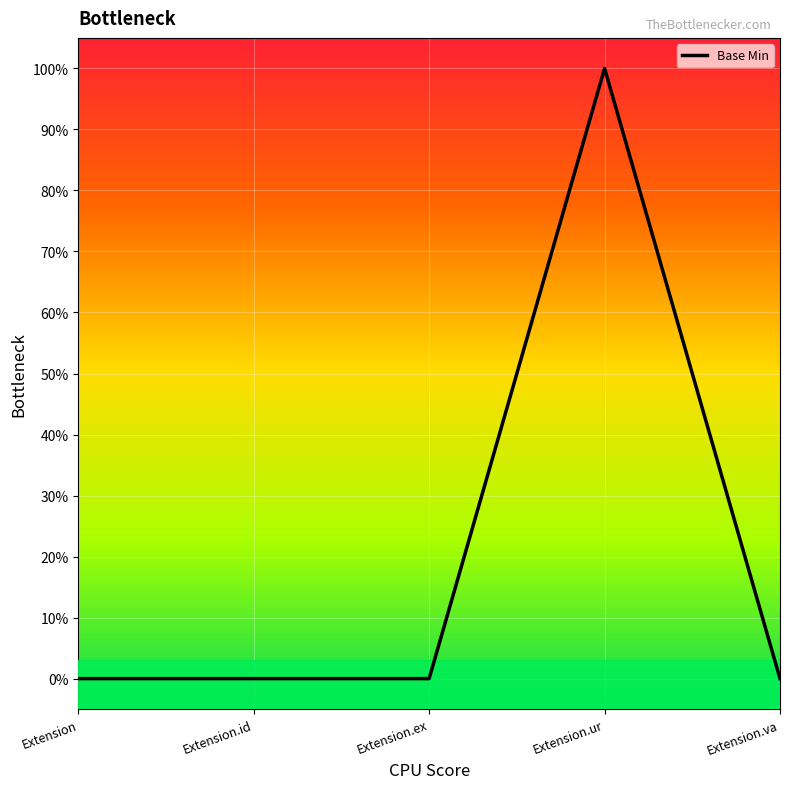

Between Extension and Extension.id, which is larger?

Extension